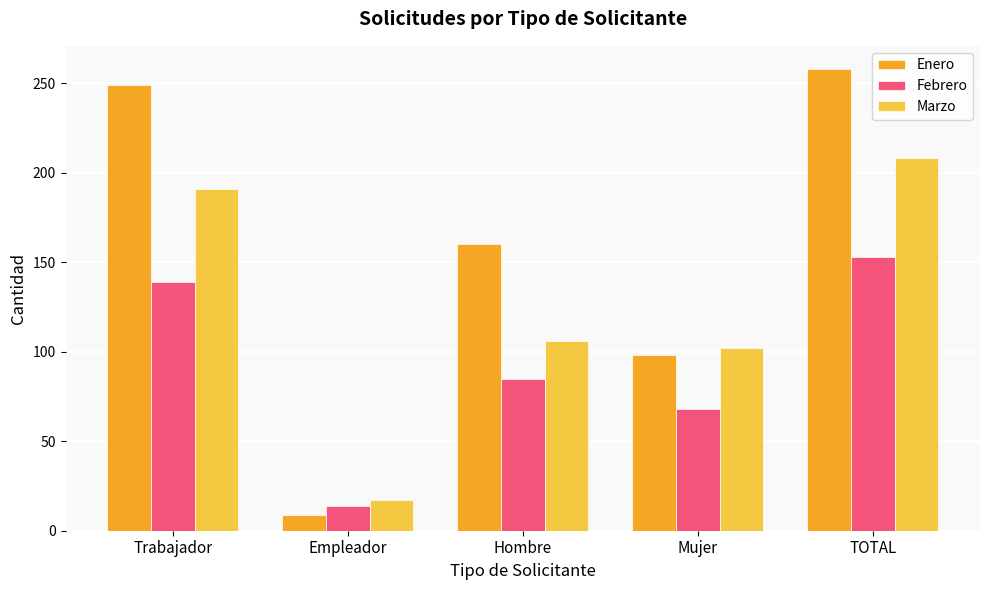

Reading left to right, extract all data points from this chart.

Enero: 249	9	160	98	258
Febrero: 139	14	85	68	153
Marzo: 191	17	106	102	208